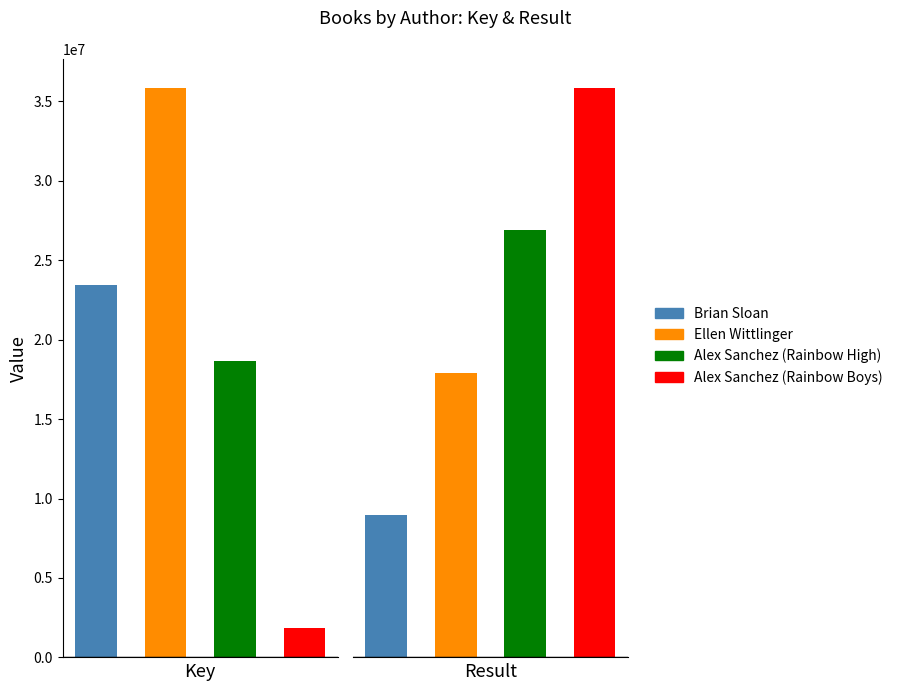

Which category has the lowest value in the Brian Sloan series?

Result